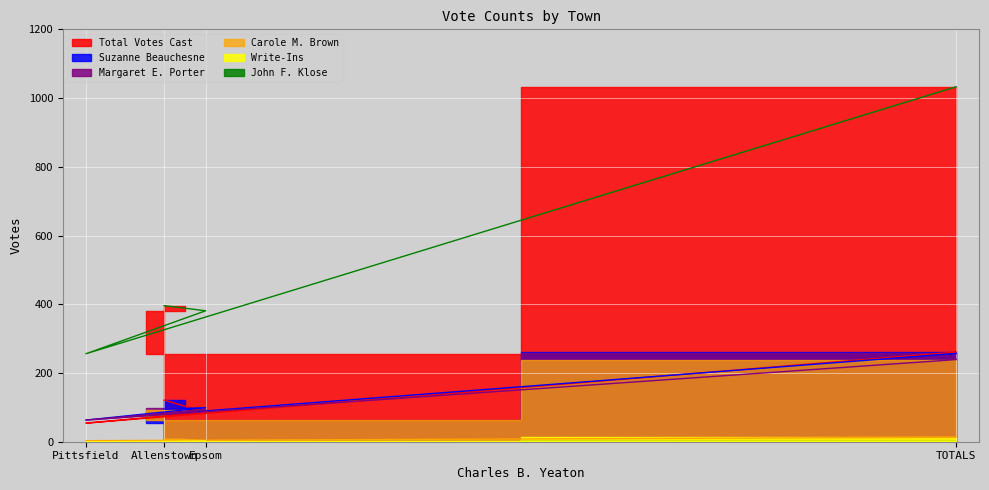

Is the value of Carole M. Brown at TOTALS greater than the value of Total Votes Cast at Pittsfield?

No